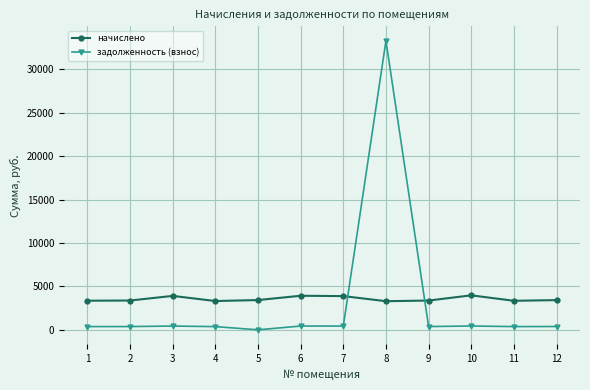

Does the chart have visible grid lines?

Yes